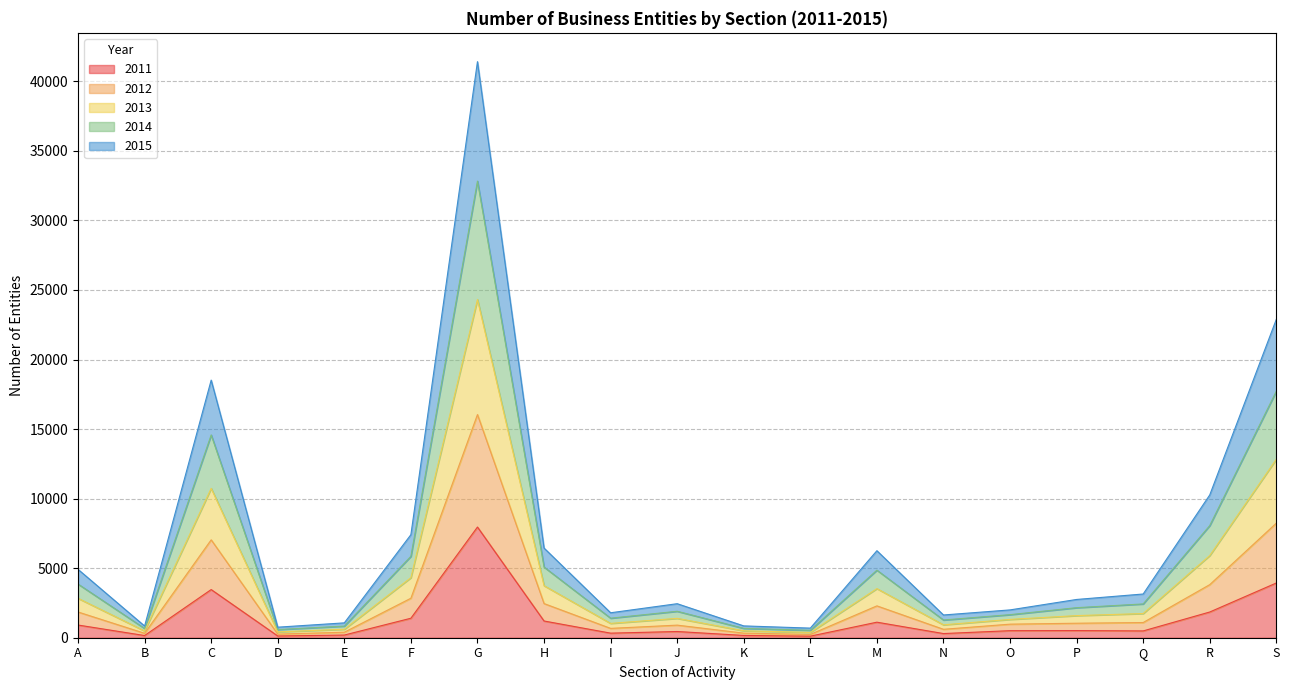

True or false: 2013 has more than 2 points higher than both neighbors.

True